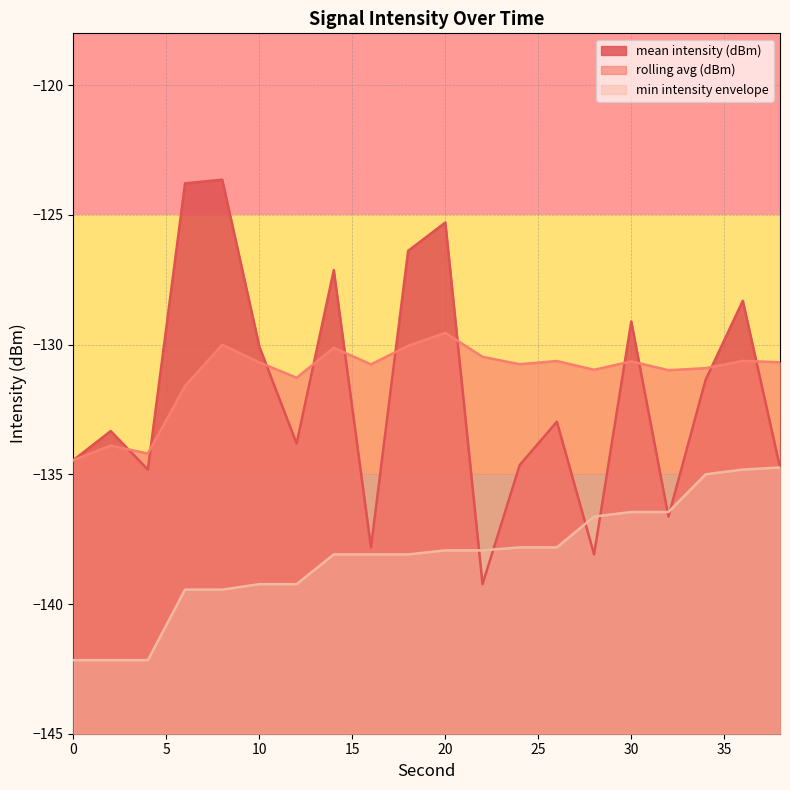

True or false: rolling avg (dBm) has more than 2 interior local peaks.

True